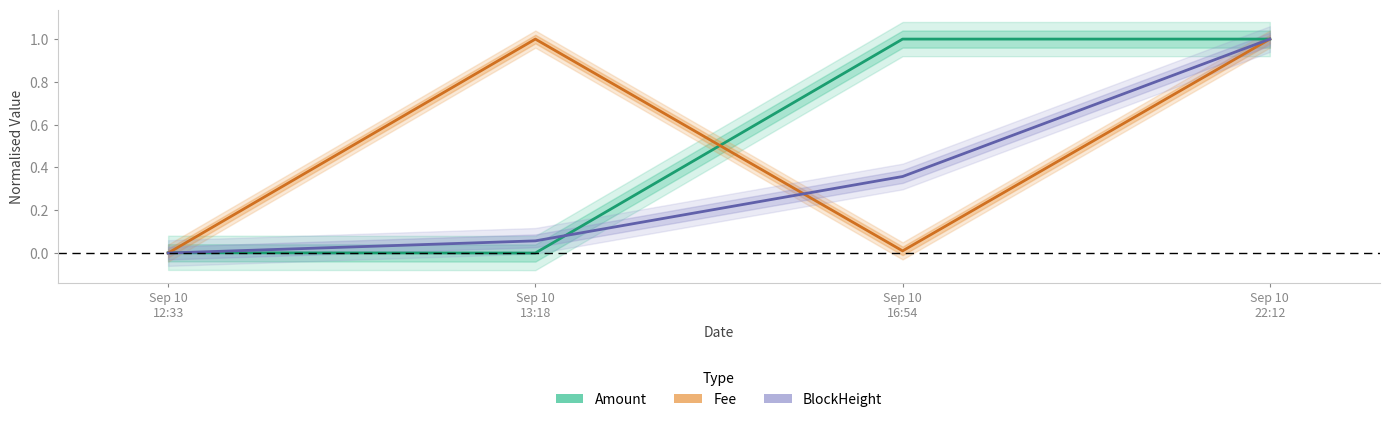

How many lines are shown in the chart?

3